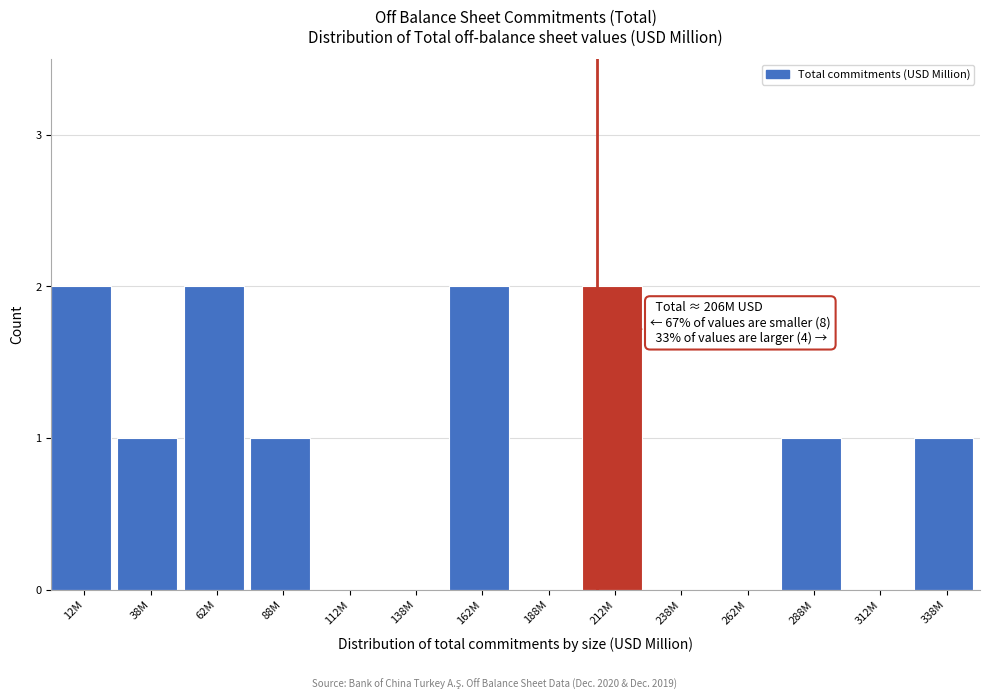

Reading left to right, extract all data points from this chart.

12M=2	38M=1	62M=2	88M=1	112M=0	138M=0	162M=2	188M=0	212M=2	238M=0	262M=0	288M=1	312M=0	338M=1